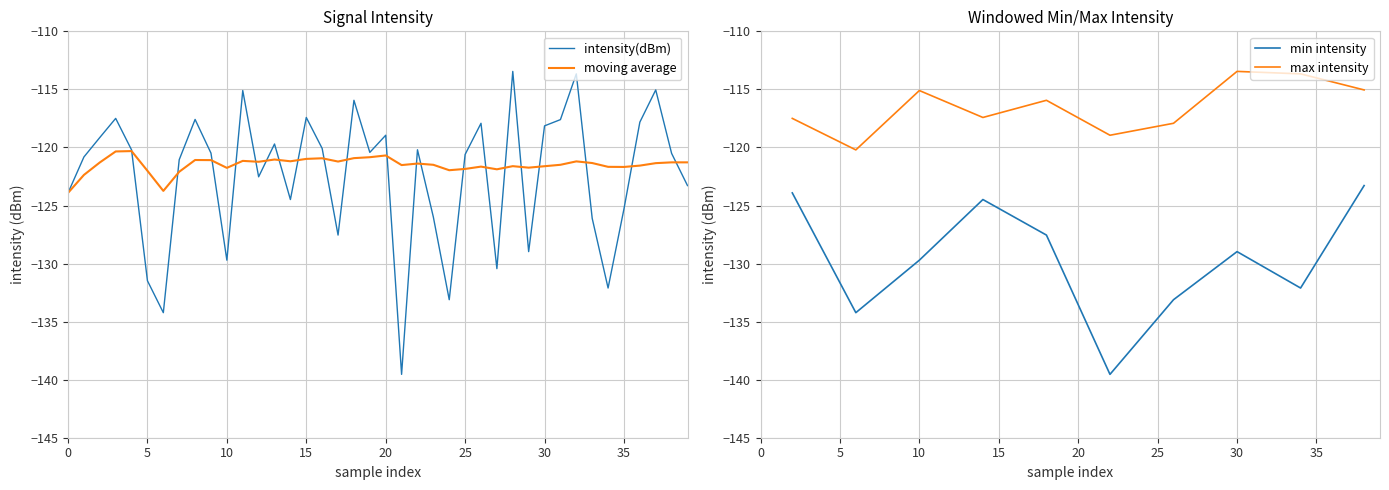

What is the highest value of the moving average series?

-120.3